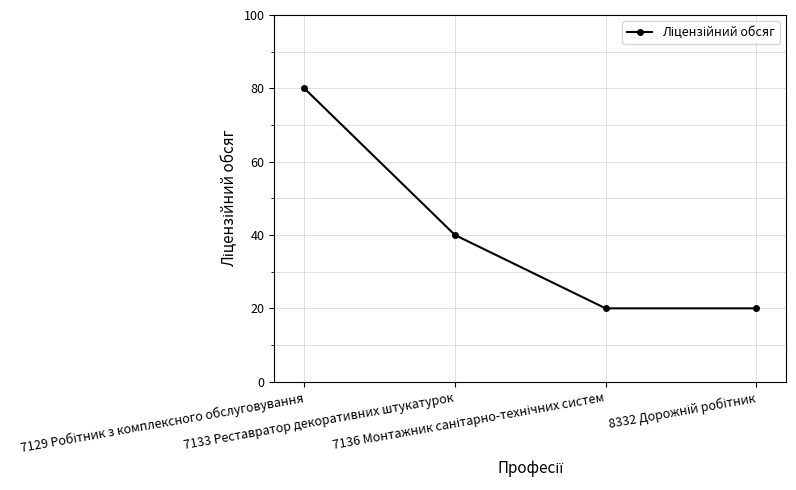

What is the value of the 4th point from the left?

20